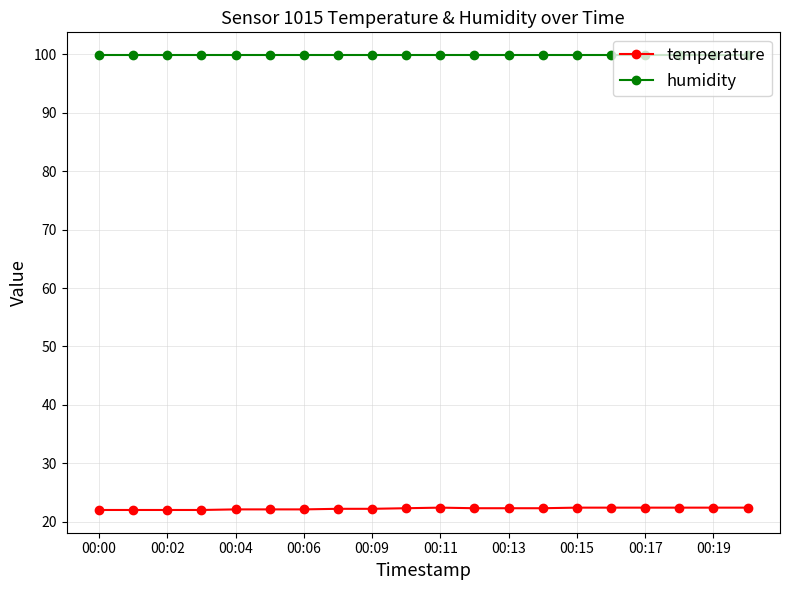

True or false: humidity and temperature intersect in this chart.

False